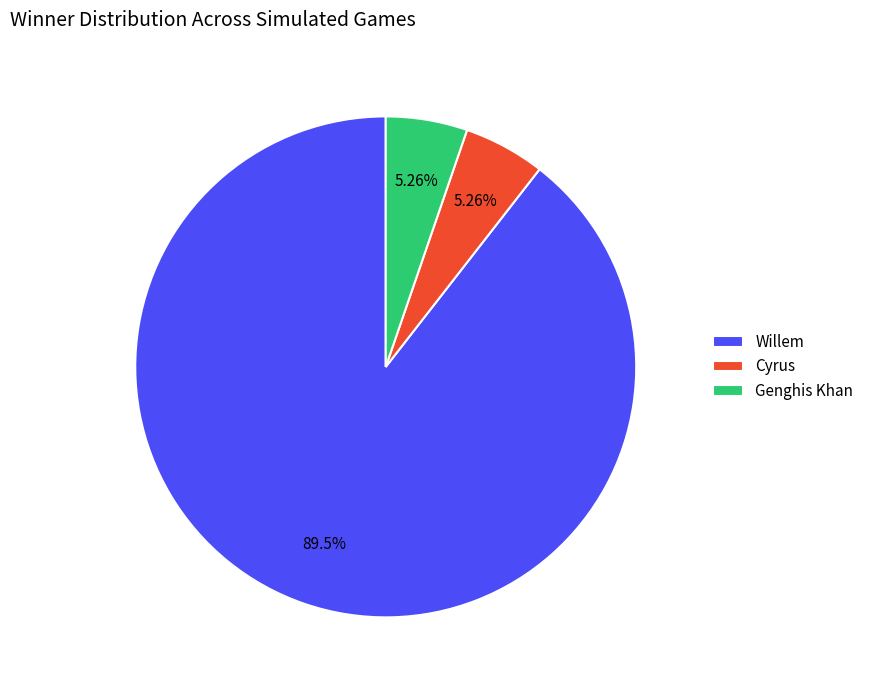

Do Cyrus and Willem together represent more than half of the pie?

Yes